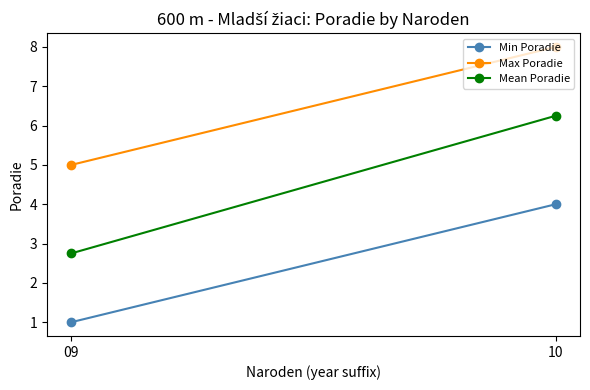

Rank the series by their average value, from lowest to highest.

Min Poradie, Mean Poradie, Max Poradie